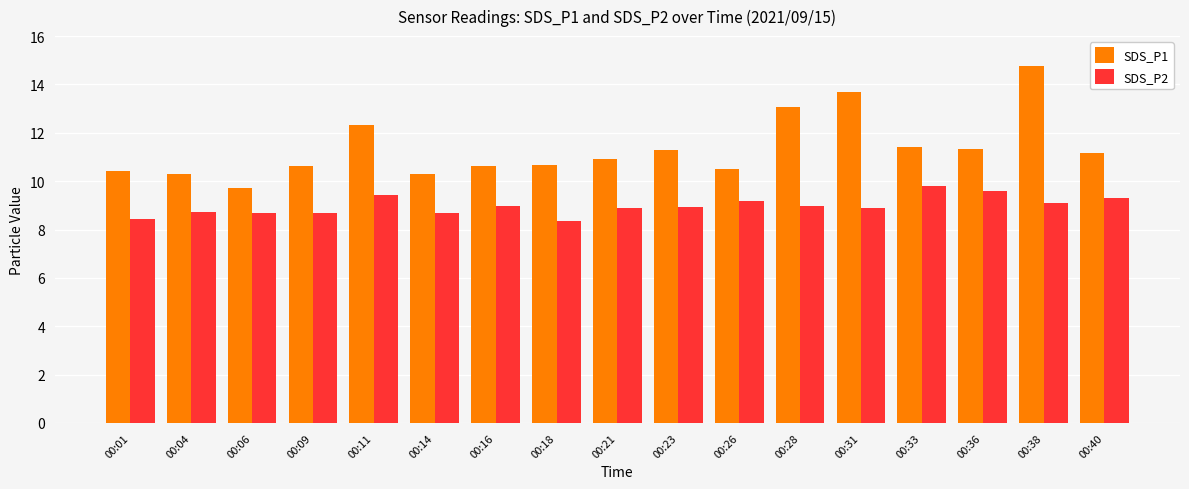

The value of SDS_P1 at 00:18 is 10.7. True or false?

True